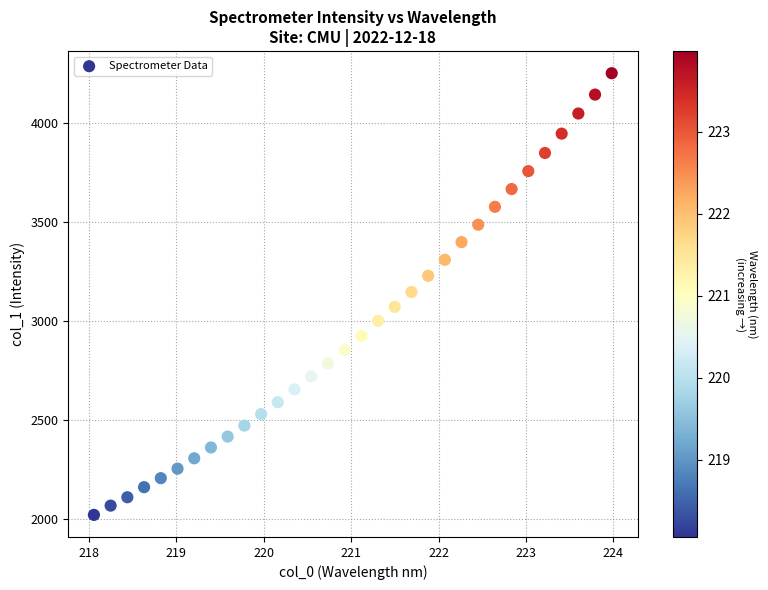

What is the range of X values (max minus min)?

5.9